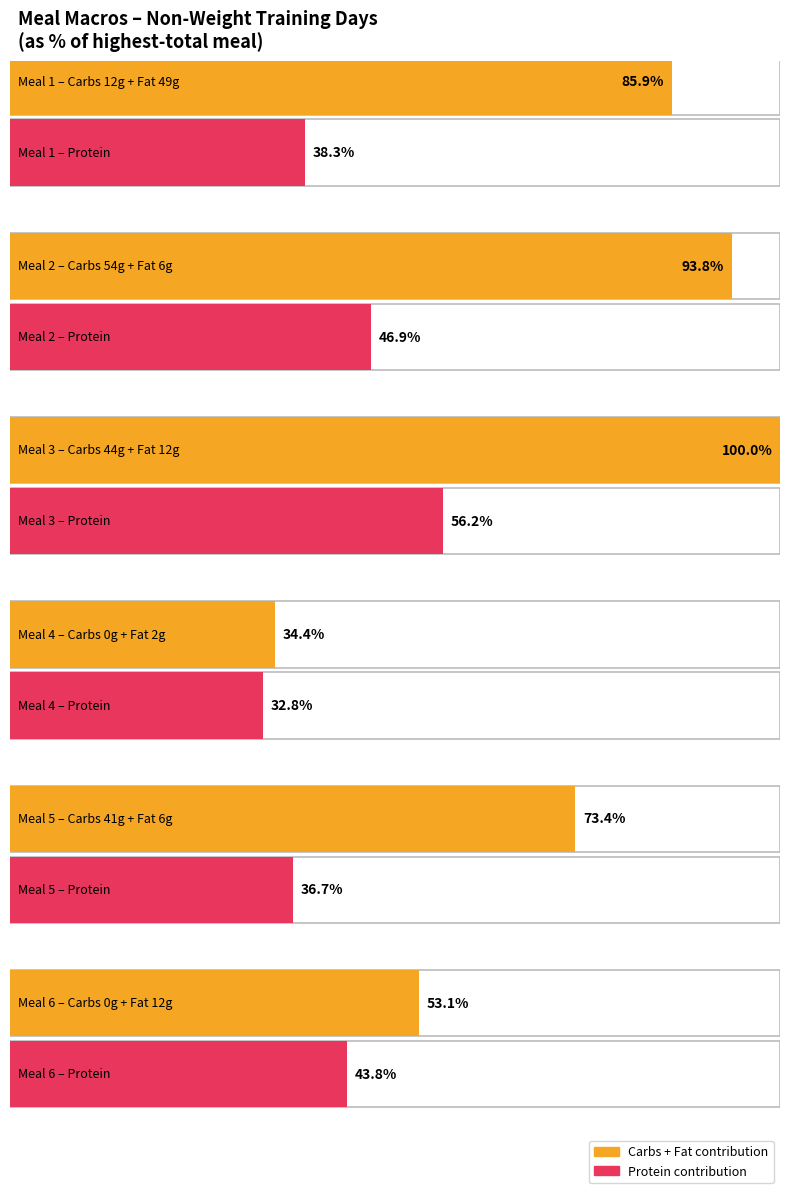

Is it true that Non-Weight Days Fat equals 3 at Meal 4?

False